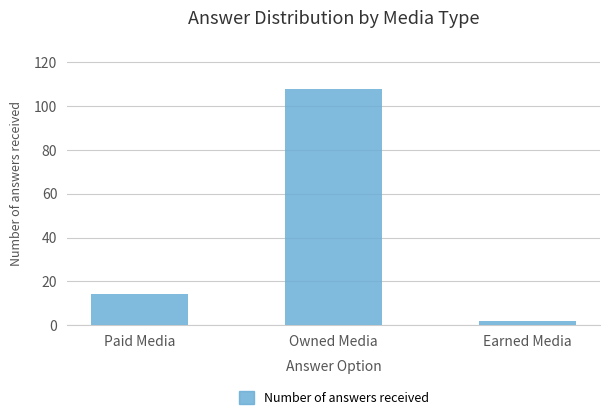

Read the value at Earned Media.

2